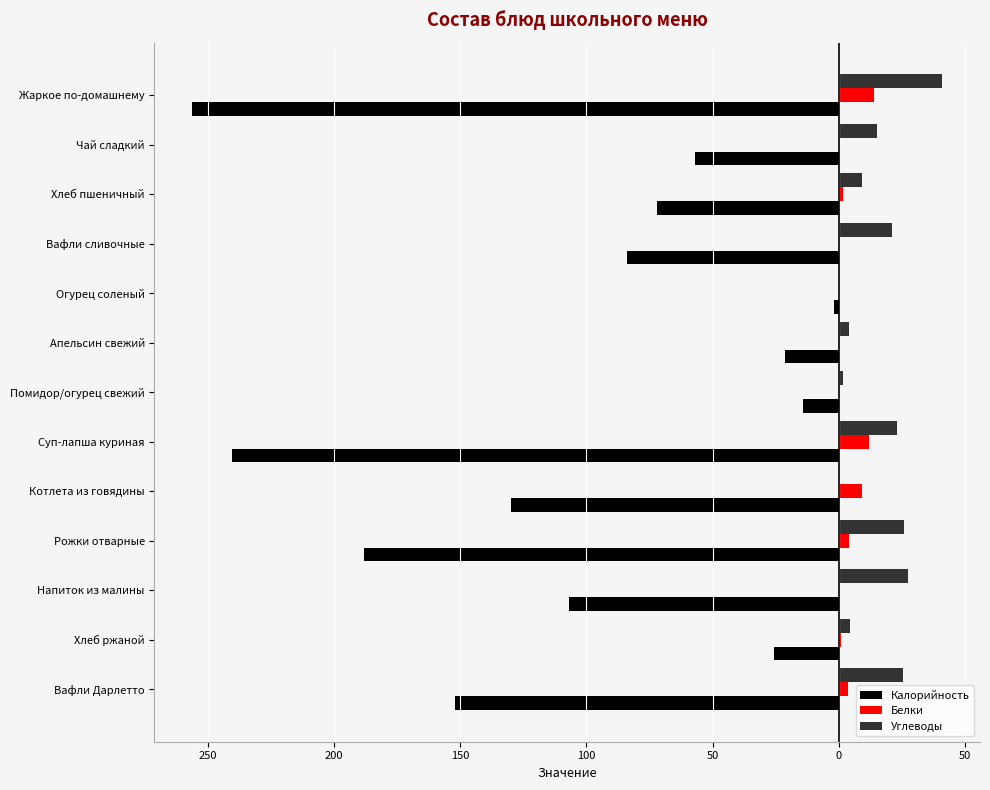

What are all the series names shown in the legend?

Калорийность, Белки, Углеводы